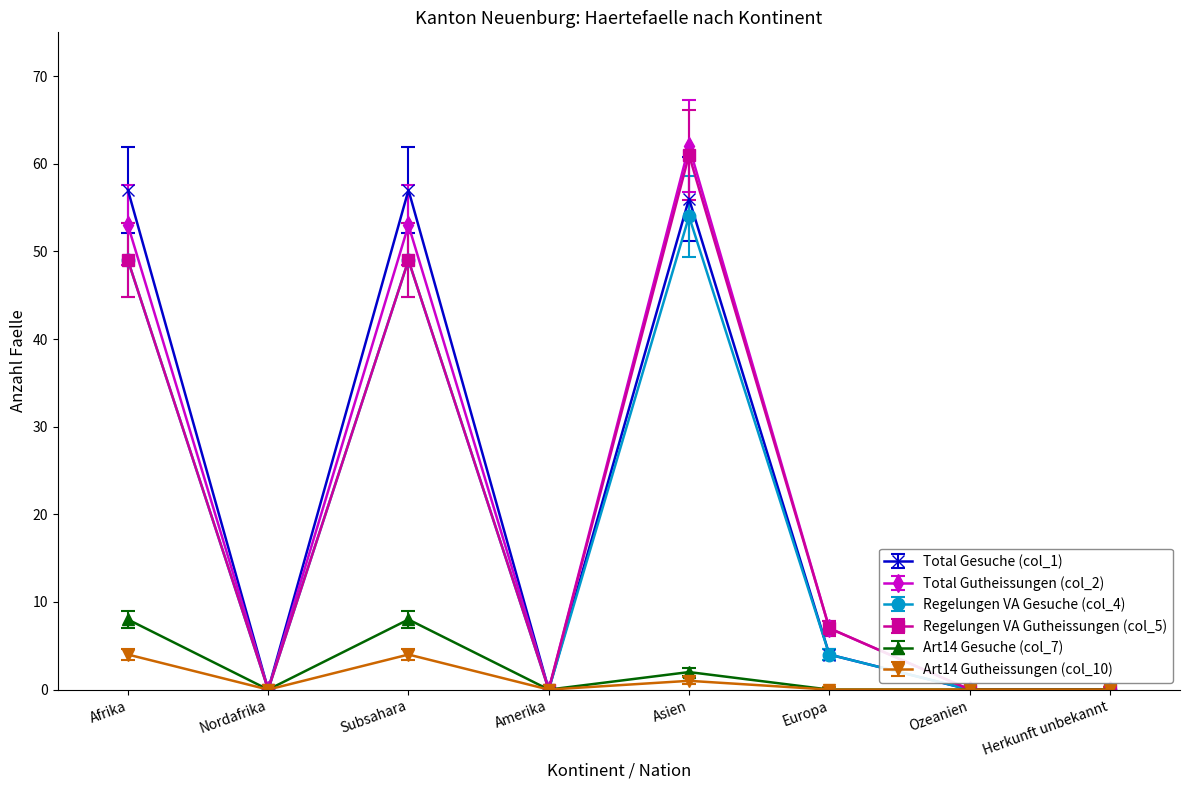

Which series has the widest spread of values?

Total Gutheissungen (col_2)